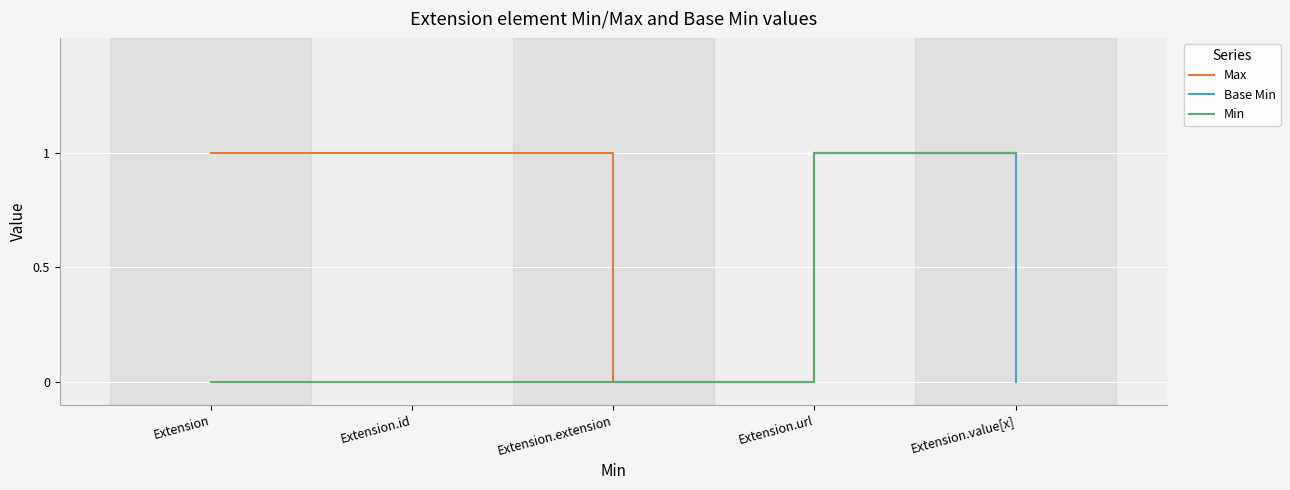

At which category is the sum across all series the highest?

Extension.url